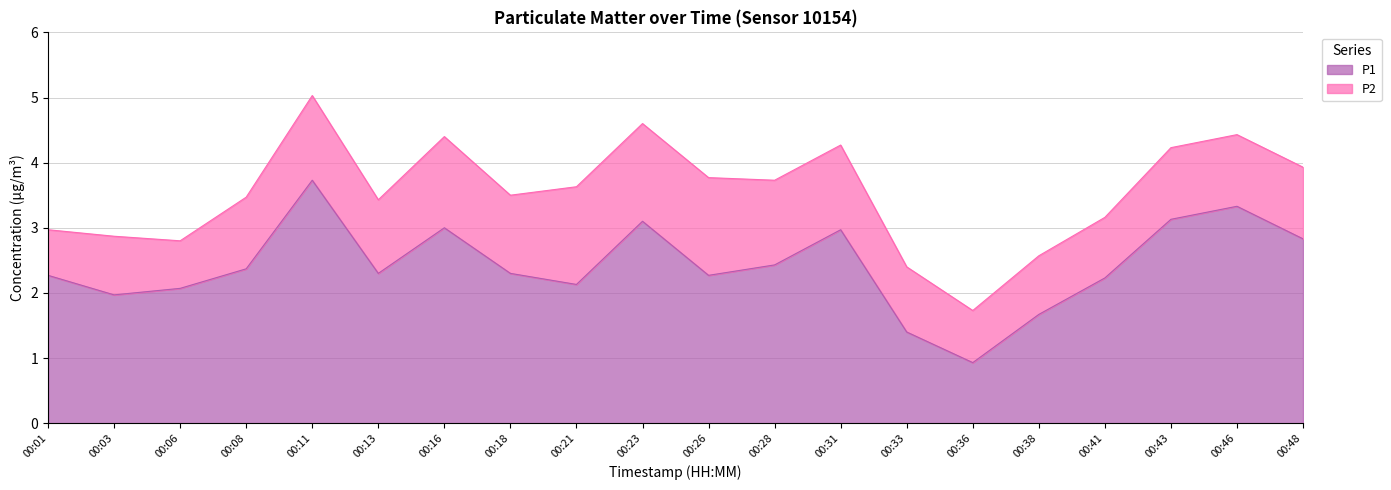

List the labels in order of value, largest first.

00:11, 00:46, 00:43, 00:23, 00:16, 00:31, 00:48, 00:28, 00:08, 00:13, 00:18, 00:01, 00:26, 00:41, 00:21, 00:06, 00:03, 00:38, 00:33, 00:36